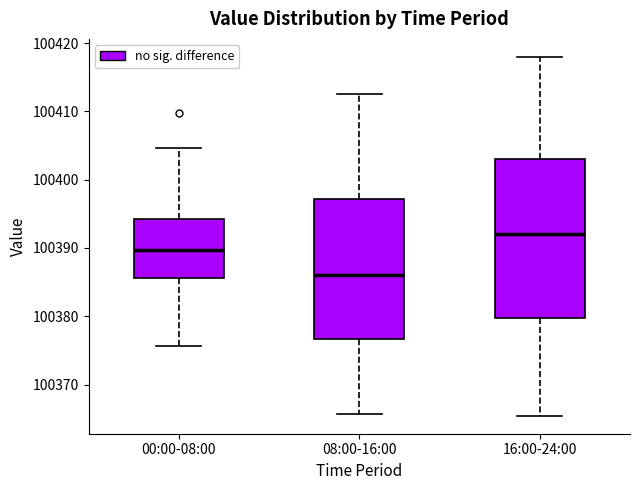

Which box has the highest median line?

16:00-24:00